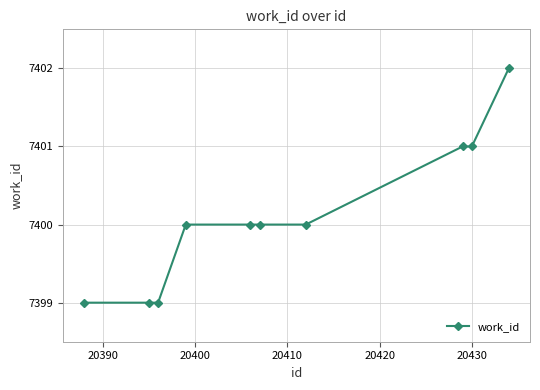

What is the greatest value displayed?

7402